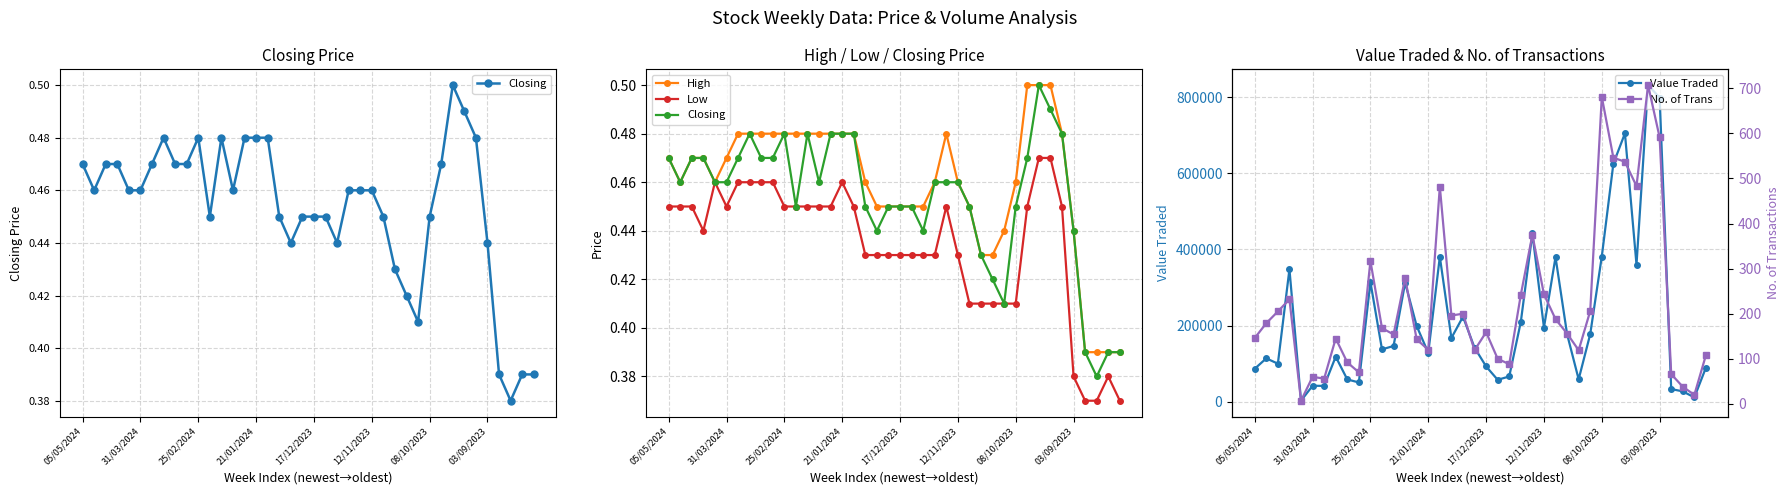

How many series are shown in this chart?

5